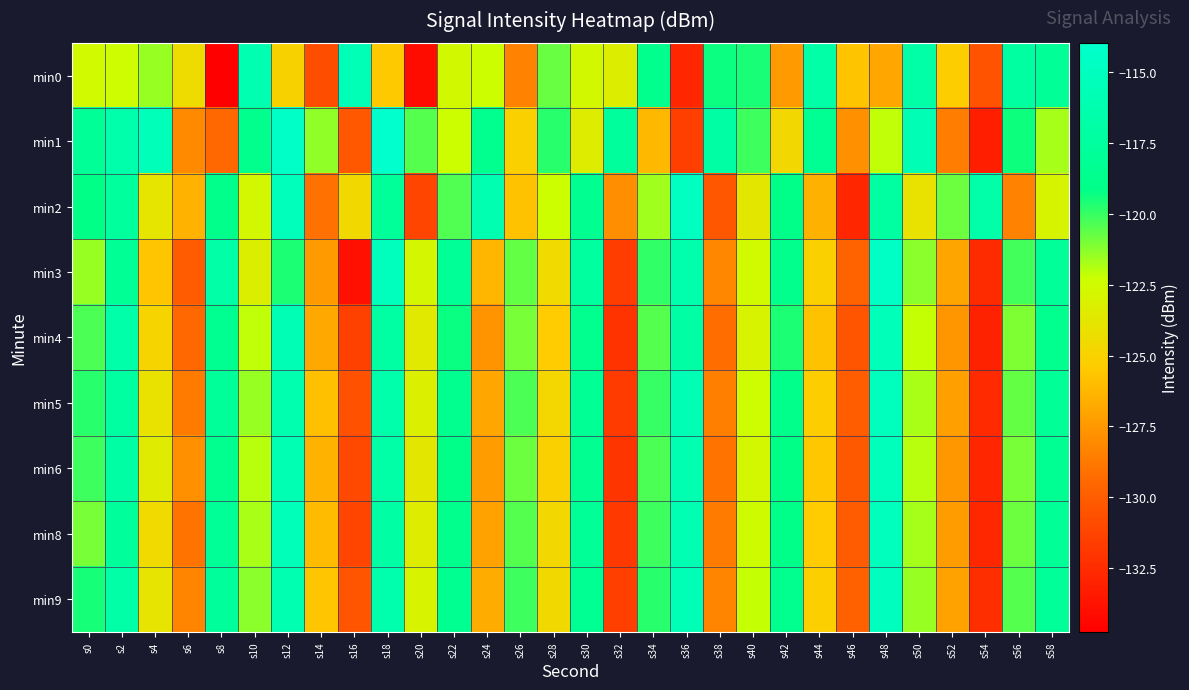

Reading left to right, what are all the values shown in this chart?

min0: s0=-122.6	s2=-122.4	s4=-121.5	s6=-124.4	s8=-134.8	s10=-116.1	s12=-125.0	s14=-130.8	s16=-115.6	s18=-125.5	s20=-134.1	s22=-122.7	s24=-122.3	s26=-128.4	s28=-120.8	s30=-122.7	s32=-123.3	s34=-118.7	s36=-132.8	s38=-119.4	s40=-119.6	s42=-127.4	s44=-116.8	s46=-125.7	s48=-127.0	s50=-116.7	s52=-125.3	s54=-130.5	s56=-117.3	s58=-118.0
min1: s0=-118.0	s2=-116.4	s4=-115.4	s6=-128.1	s8=-129.5	s10=-118.8	s12=-114.4	s14=-121.4	s16=-130.2	s18=-114.0	s20=-120.5	s22=-122.3	s24=-118.7	s26=-125.1	s28=-119.8	s30=-123.4	s32=-117.6	s34=-126.2	s36=-131.5	s38=-116.9	s40=-120.1	s42=-124.7	s44=-118.3	s46=-127.8	s48=-122.1	s50=-115.8	s52=-128.6	s54=-133.2	s56=-119.4	s58=-121.7
min2: s0=-119.2	s2=-117.5	s4=-123.8	s6=-126.4	s8=-118.9	s10=-122.7	s12=-115.3	s14=-129.1	s16=-124.6	s18=-117.8	s20=-131.2	s22=-120.4	s24=-116.1	s26=-125.8	s28=-122.3	s30=-118.5	s32=-127.9	s34=-121.6	s36=-114.8	s38=-130.3	s40=-123.7	s42=-119.0	s44=-126.5	s46=-132.8	s48=-117.2	s50=-124.1	s52=-120.8	s54=-116.7	s56=-128.4	s58=-122.9
min3: s0=-121.5	s2=-118.2	s4=-125.7	s6=-130.1	s8=-116.8	s10=-123.3	s12=-119.6	s14=-127.4	s16=-133.9	s18=-115.2	s20=-122.8	s22=-118.1	s24=-126.3	s26=-120.7	s28=-124.5	s30=-117.4	s32=-131.6	s34=-119.9	s36=-116.3	s38=-128.2	s40=-122.6	s42=-118.8	s44=-125.1	s46=-129.7	s48=-114.6	s50=-121.3	s52=-127.0	s54=-132.5	s56=-120.2	s58=-117.9
min4: s0=-120.3	s2=-116.6	s4=-124.9	s6=-129.5	s8=-118.4	s10=-122.1	s12=-115.7	s14=-126.8	s16=-131.4	s18=-117.1	s20=-123.6	s22=-119.3	s24=-127.7	s26=-121.0	s28=-125.4	s30=-118.7	s32=-132.1	s34=-120.5	s36=-116.9	s38=-129.3	s40=-123.0	s42=-119.6	s44=-125.8	s46=-130.4	s48=-115.5	s50=-122.2	s52=-127.6	s54=-133.0	s56=-121.1	s58=-118.6
min5: s0=-119.8	s2=-117.3	s4=-124.1	s6=-128.7	s8=-117.9	s10=-121.5	s12=-116.2	s14=-125.9	s16=-130.6	s18=-116.5	s20=-123.2	s22=-118.6	s24=-126.9	s26=-120.3	s28=-124.8	s30=-118.2	s32=-131.7	s34=-120.0	s36=-115.8	s38=-128.5	s40=-122.4	s42=-118.9	s44=-125.3	s46=-130.0	s48=-115.1	s50=-121.8	s52=-127.2	s54=-132.6	s56=-120.7	s58=-118.0
min6: s0=-120.1	s2=-116.9	s4=-123.5	s6=-127.8	s8=-118.6	s10=-122.0	s12=-115.9	s14=-126.4	s16=-131.0	s18=-116.8	s20=-123.7	s22=-119.0	s24=-127.3	s26=-120.8	s28=-125.1	s30=-118.5	s32=-132.0	s34=-120.3	s36=-116.1	s38=-129.0	s40=-122.7	s42=-119.2	s44=-125.6	s46=-130.2	s48=-115.3	s50=-122.0	s52=-127.5	s54=-132.8	s56=-121.0	s58=-118.3
min8: s0=-121.0	s2=-117.7	s4=-124.5	s6=-129.0	s8=-118.1	s10=-121.8	s12=-115.5	s14=-126.1	s16=-131.2	s18=-117.0	s20=-123.4	s22=-118.8	s24=-127.1	s26=-120.5	s28=-124.7	s30=-118.0	s32=-131.8	s34=-120.1	s36=-115.9	s38=-128.7	s40=-122.5	s42=-119.1	s44=-125.4	s46=-130.1	s48=-115.2	s50=-121.7	s52=-127.3	s54=-132.7	s56=-120.8	s58=-118.1
min9: s0=-119.5	s2=-116.8	s4=-123.9	s6=-128.3	s8=-117.7	s10=-121.3	s12=-116.0	s14=-125.7	s16=-130.4	s18=-116.3	s20=-123.0	s22=-118.4	s24=-126.7	s26=-120.1	s28=-124.6	s30=-118.3	s32=-131.5	s34=-119.8	s36=-115.6	s38=-128.3	s40=-122.2	s42=-118.7	s44=-125.2	s46=-129.8	s48=-115.0	s50=-121.5	s52=-127.1	s54=-132.4	s56=-120.5	s58=-117.8